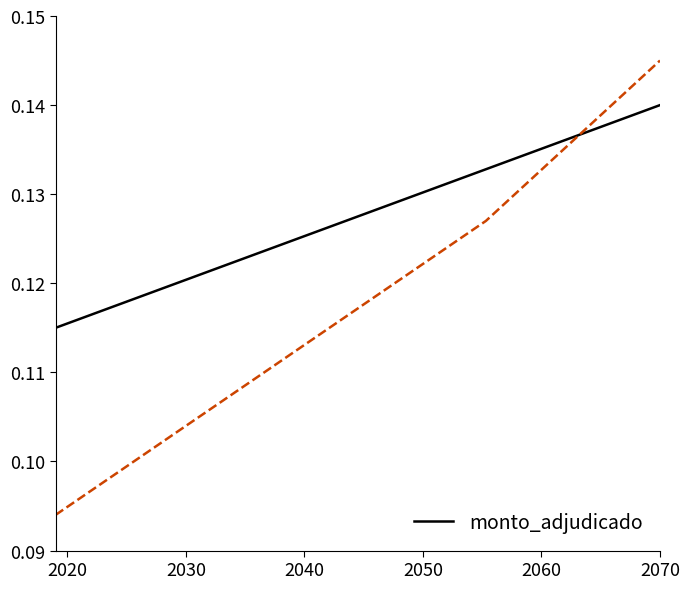

How many monto_adjudicado values are between 0 and 1?

3